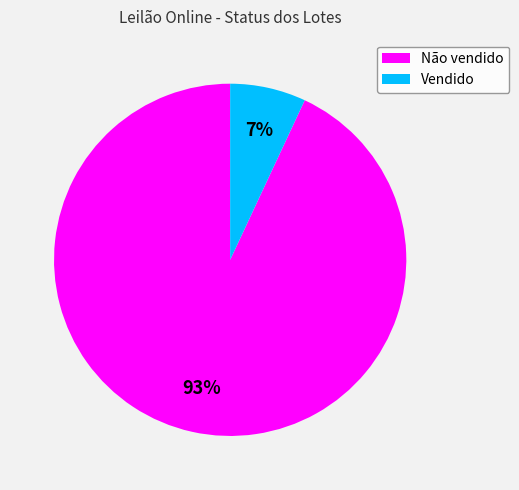

Is the sum of Não vendido and Vendido greater than half?

Yes